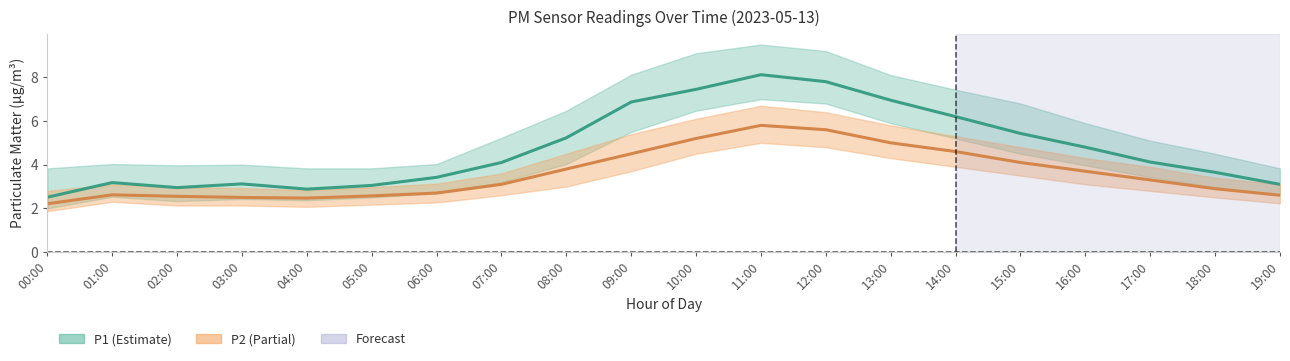

Which series has the largest range (max minus min)?

P1_hi